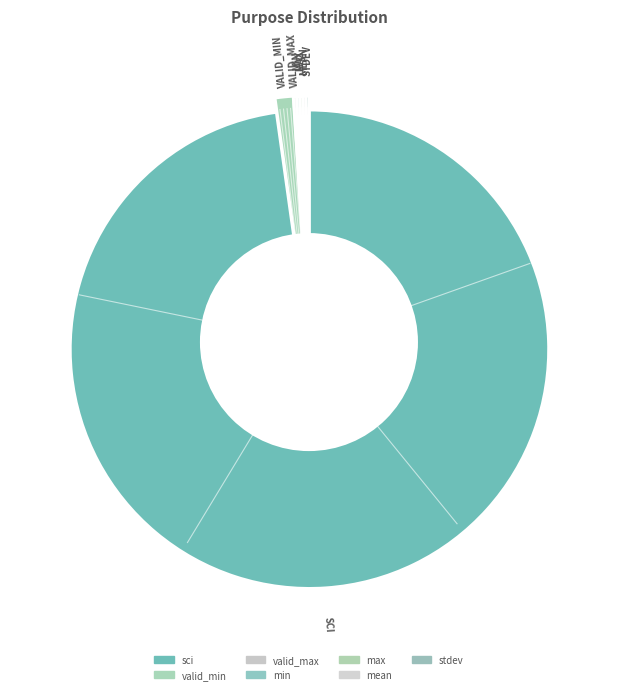

Count the number of slices in the pie.

7